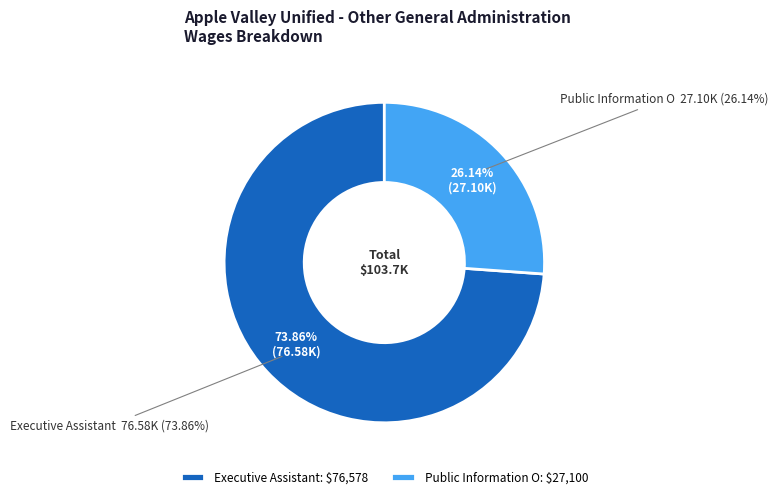

The Public Information O slice represents 38% of the pie. True or false?

False